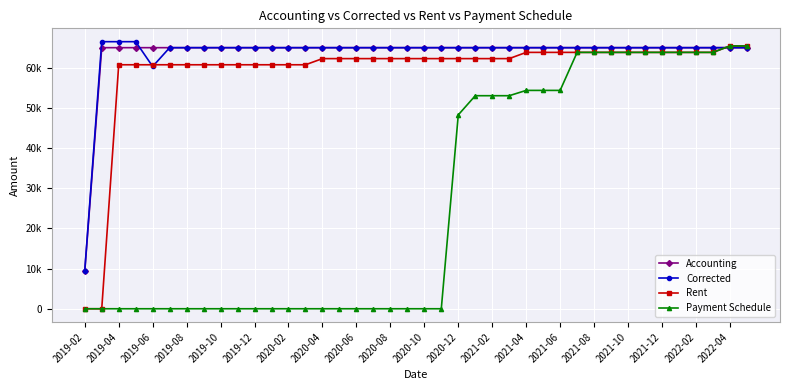

What are all the series names shown in the legend?

Accounting, Corrected, Rent, Payment Schedule